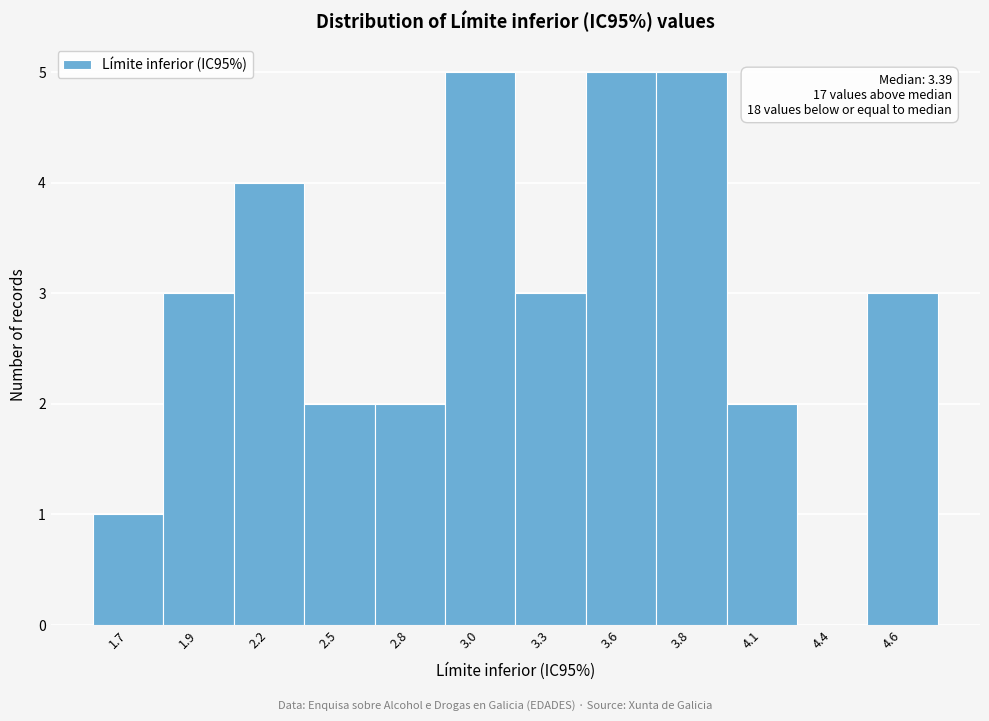

Reading right to left, transcribe all the data shown in this chart.

4.6=3	4.4=0	4.1=2	3.8=5	3.6=5	3.3=3	3.0=5	2.8=2	2.5=2	2.2=4	1.9=3	1.7=1